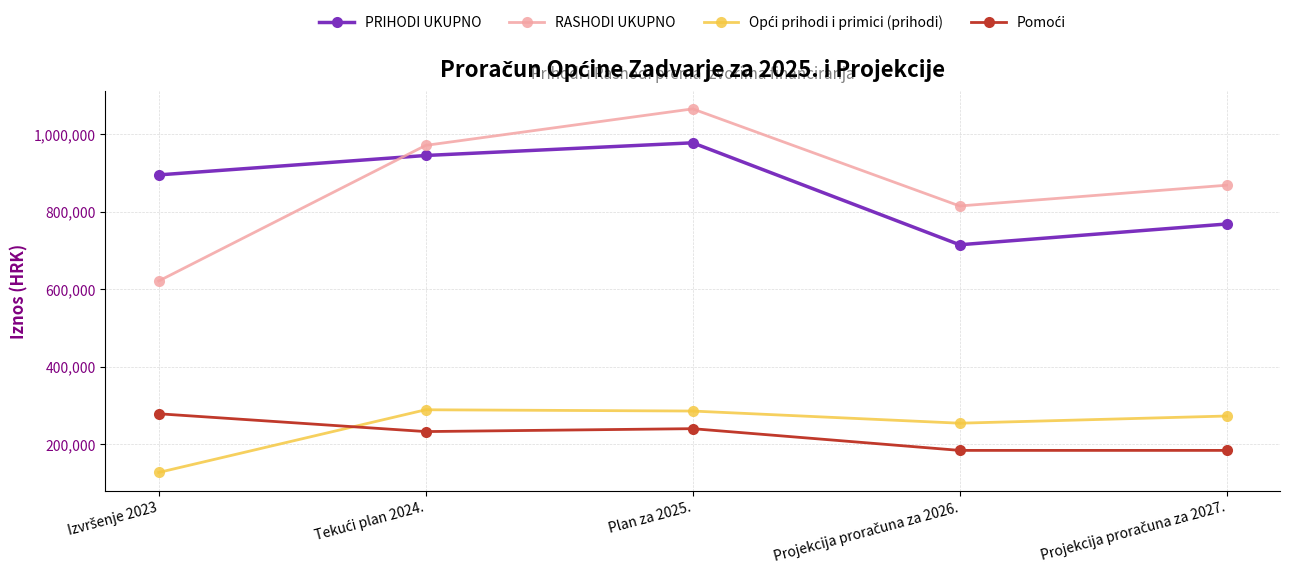

What is the total value across all series at Plan za 2025.?

2568774.0